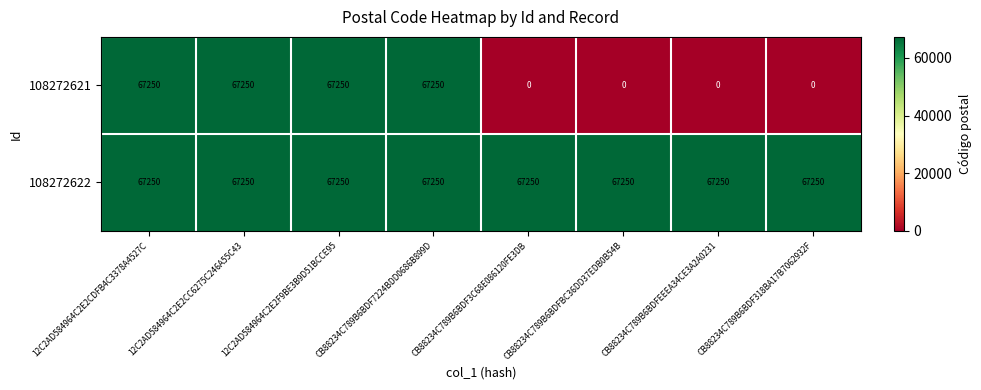

Rank the series by their average value, from lowest to highest.

108272621, 108272622